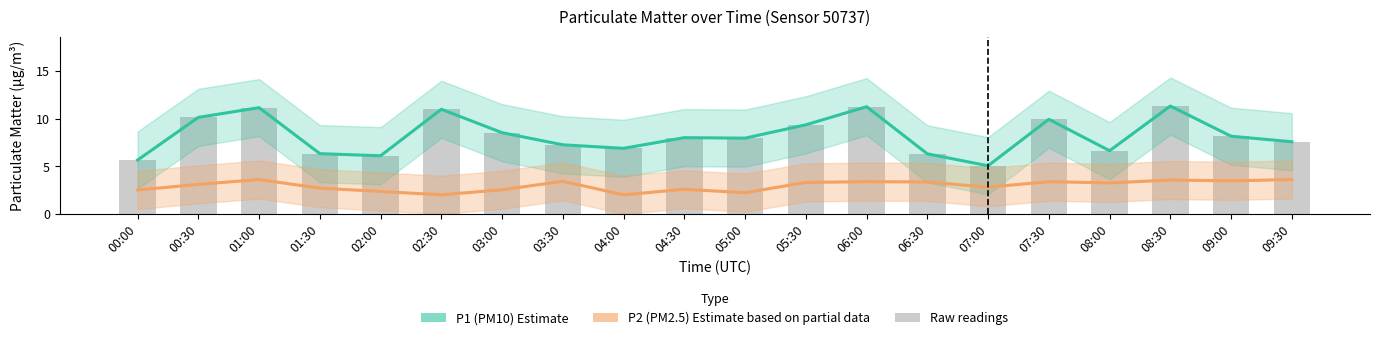

How many data points in P2 (PM2.5) Estimate based on partial data are above 3?

11